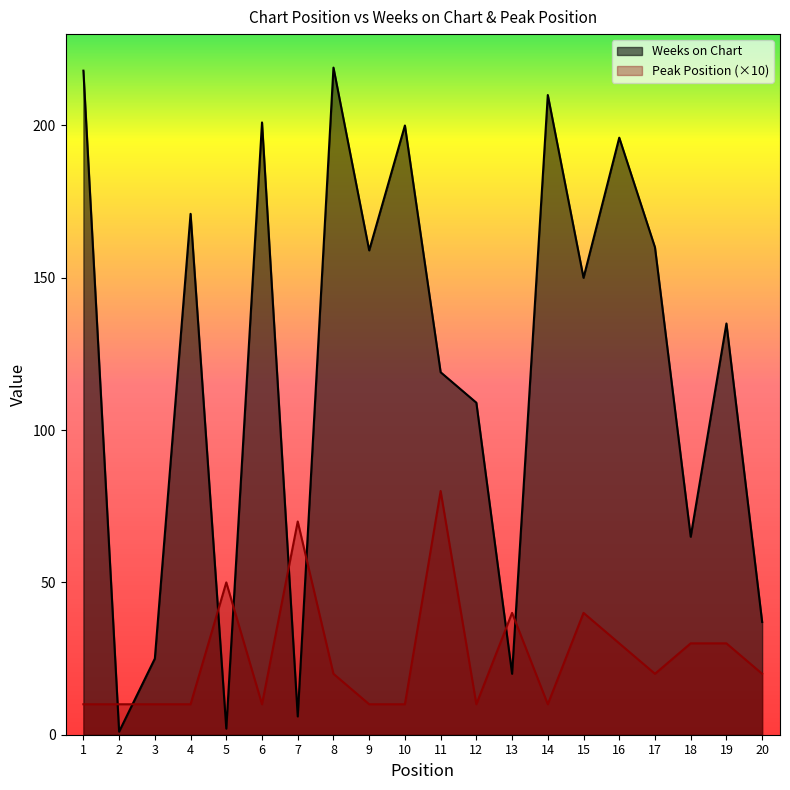

What is the value of the Weeks on Chart point at the 2nd from the left?

1